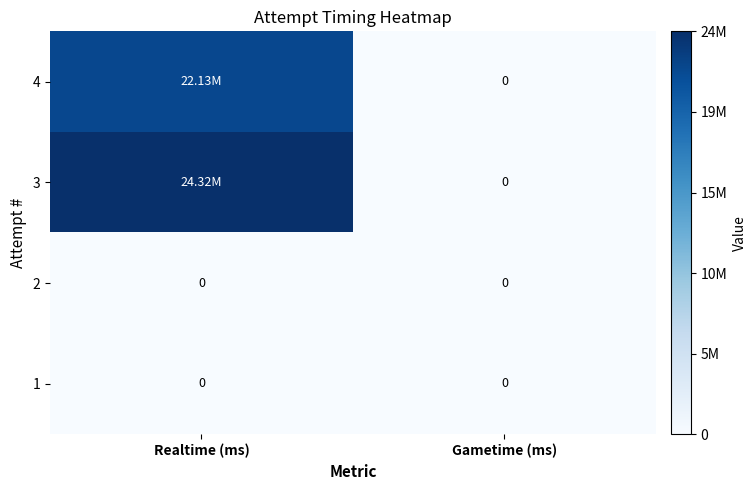

True or false: 3 has a value of 0 at Gametime (ms).

True